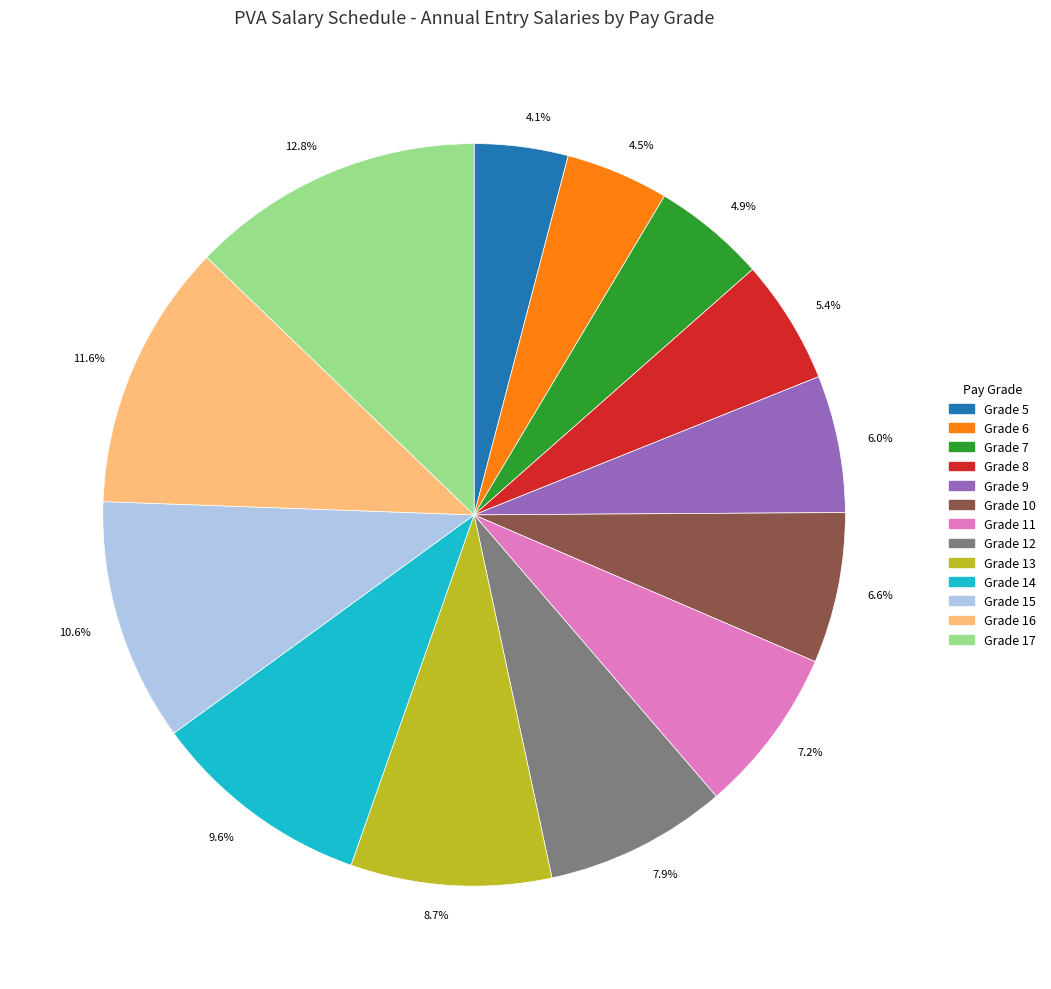

What percentage is NOT represented by 4.1%?

95.9%